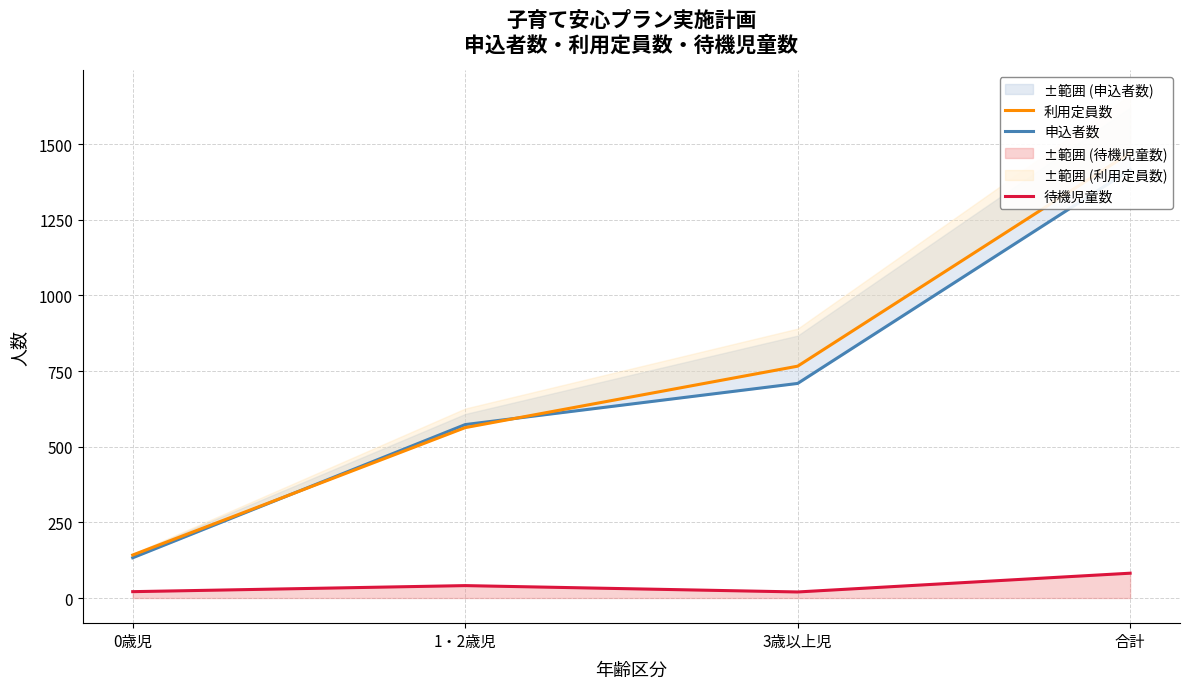

What is the label of the 2nd point from the right?

3歳以上児